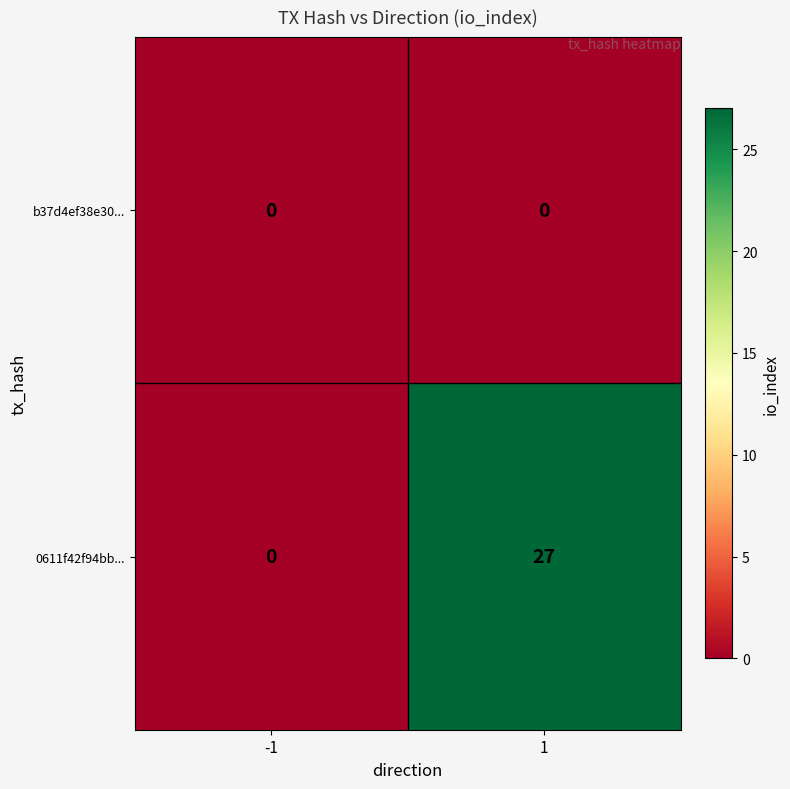

Between -1 and 1, which series saw the biggest shift?

0611f42f94bb...